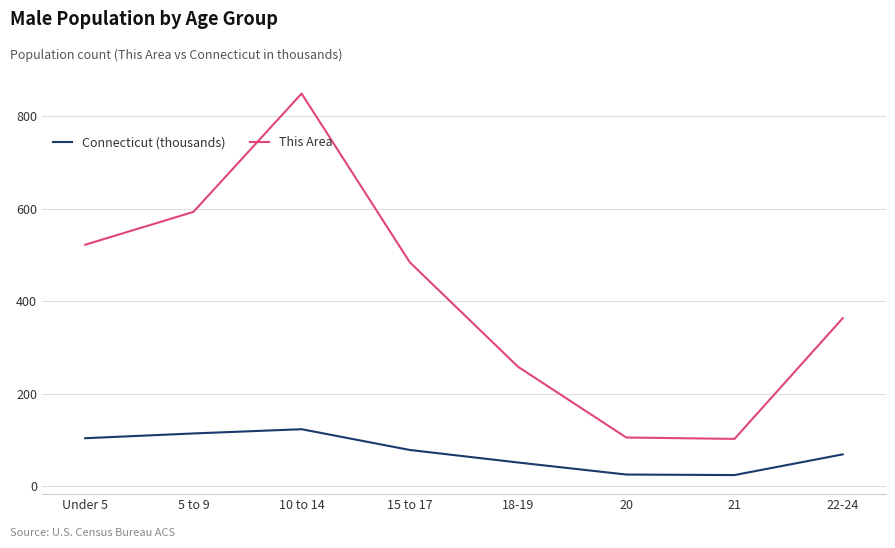

Which label corresponds to the largest value in the chart?

10 to 14